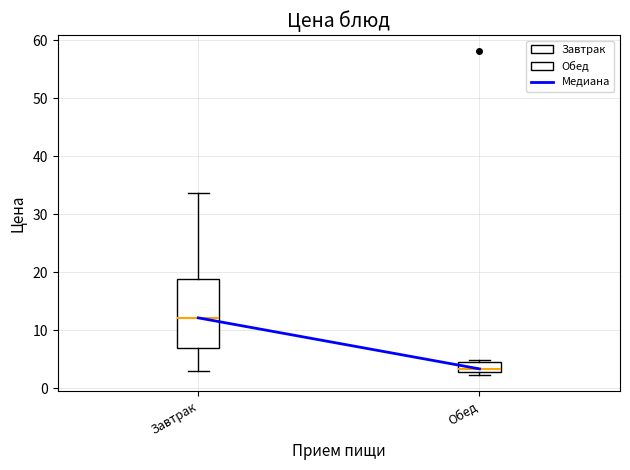

Reading left to right, read every box against the y-axis: the position of its median line, the range the box covers, and the ends of its whiskers. The values are not printed on the chart, so give them approximately, as read against the axis.

Завтрак: median 12, box 7 to 19, whiskers 3 to 34
Обед: median 3 (just above the box's lower edge), box 3 to 4, whiskers 2 to 5